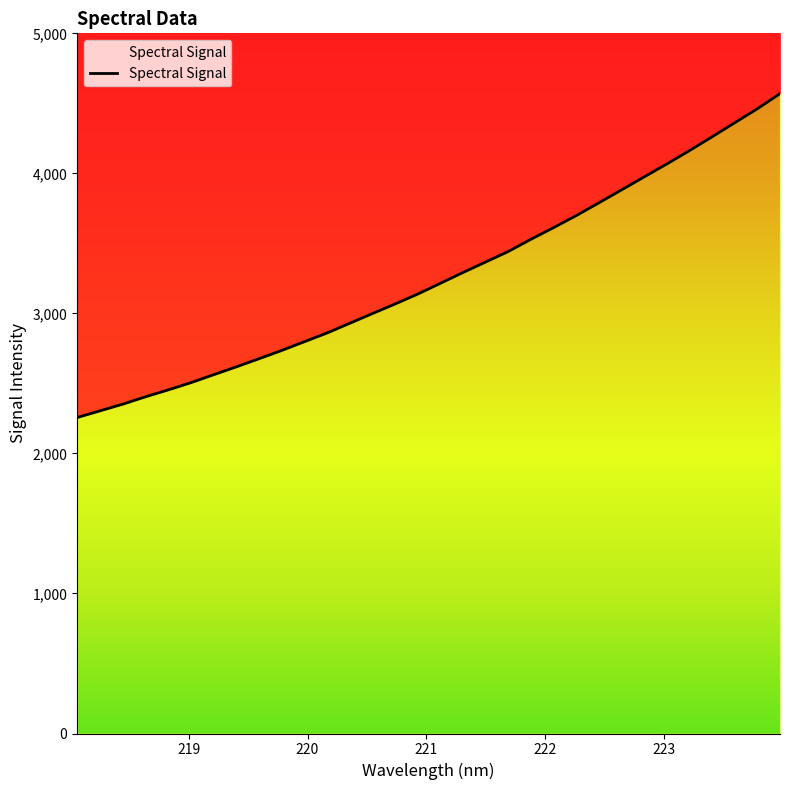

What is the average value?

3260.3